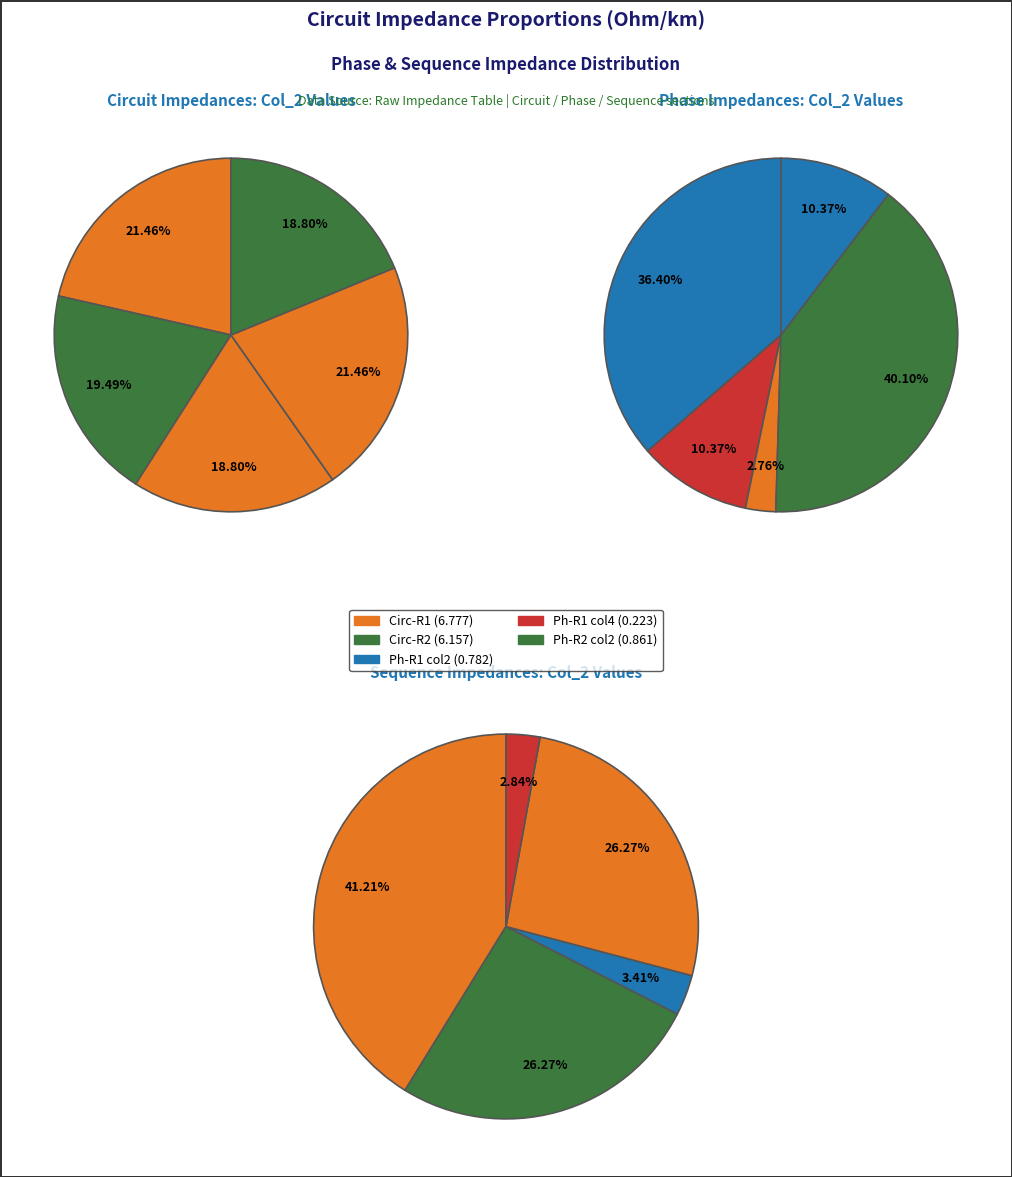

To the nearest percent, what is the difference between the 2 and 0 slice percentages?

2%